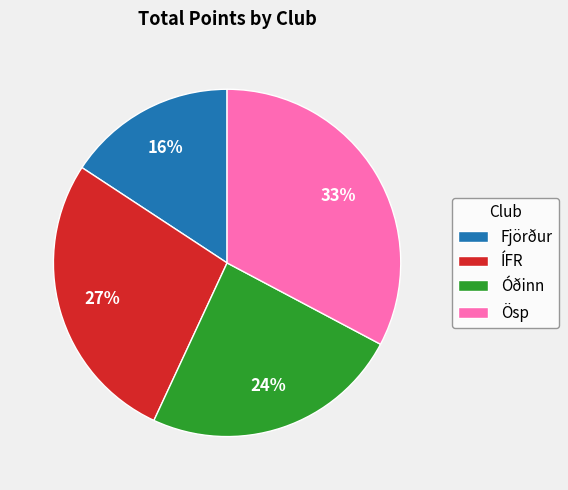

Which slice is the largest?

Ösp